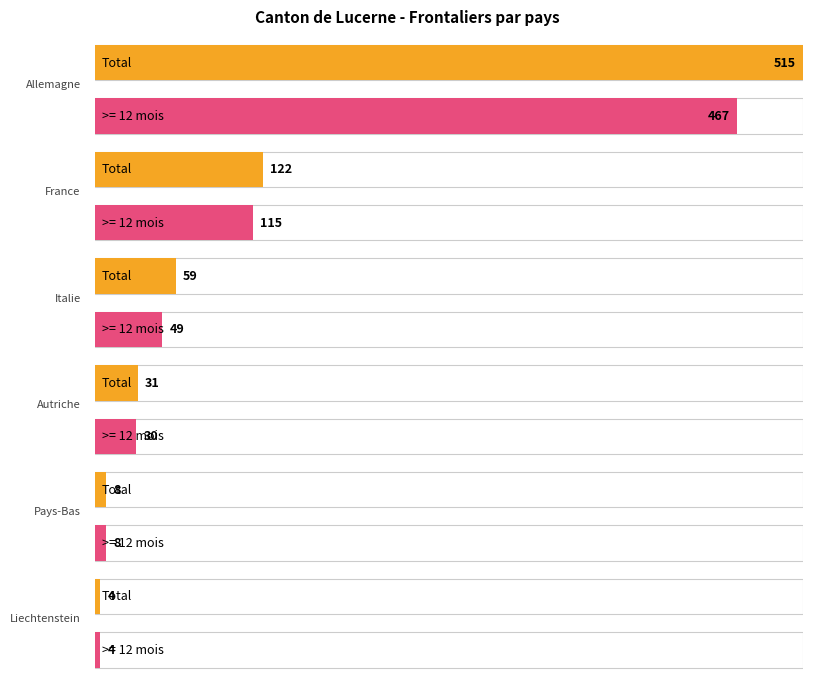

True or false: Femmes has a value of 62 at Total général.

False